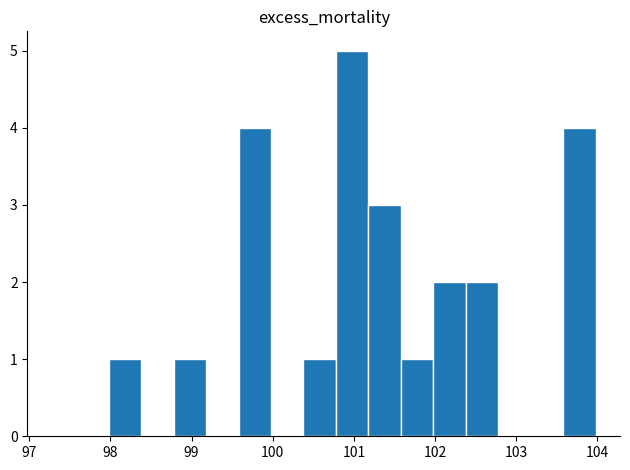

Read against the x-axis, roughly where is the centre of the tallest bar?

101.0